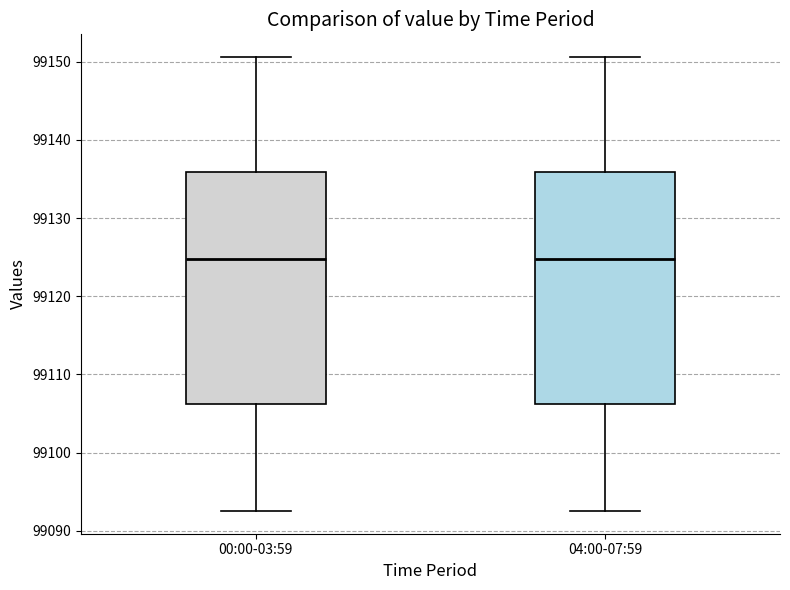

Reading left to right, transcribe this box plot: for each box, give where its median line is, the range the box spans, and where its two whiskers end, as read against the y-axis. The values are not printed on the chart, so give them approximately, as read against the axis.

00:00-03:59: median 99125, box 99106 to 99136, whiskers 99093 to 99151
04:00-07:59: median 99125, box 99106 to 99136, whiskers 99093 to 99151